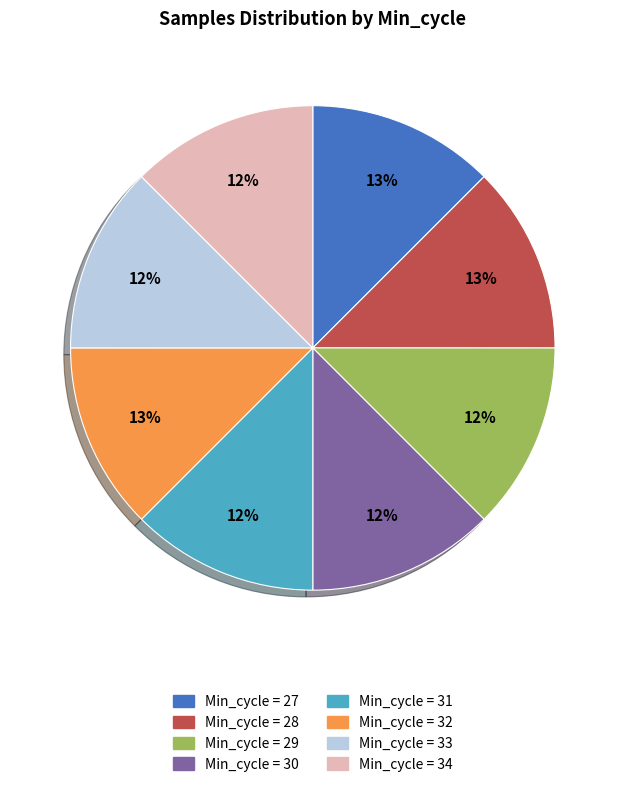

Is there any slice that represents more than half of the pie?

No